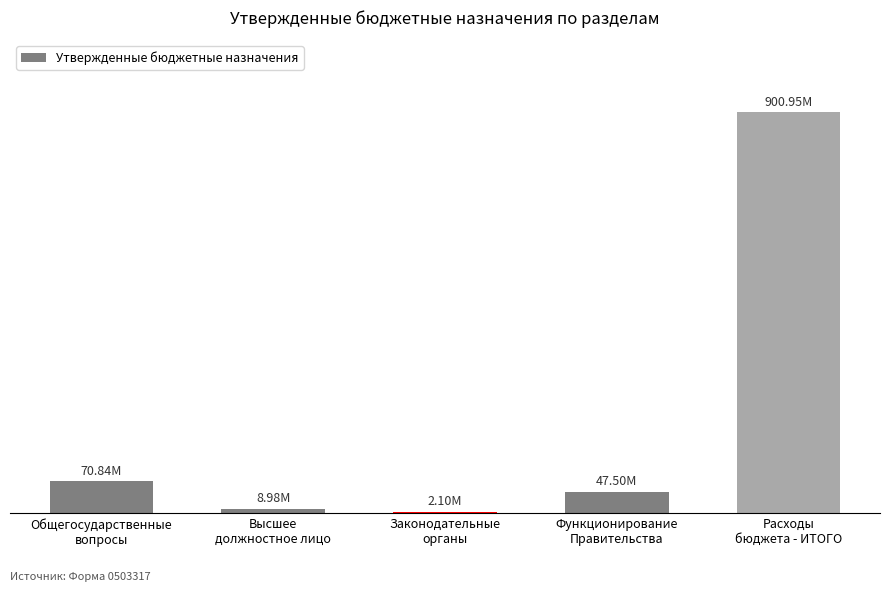

Reading right to left, extract all data points from this chart.

Расходы
бюджета - ИТОГО=900946693.7	Функционирование
Правительства=47496470.8	Законодательные
органы=2098900.0	Высшее
должностное лицо=8983000.0	Общегосударственные
вопросы=70838704.5